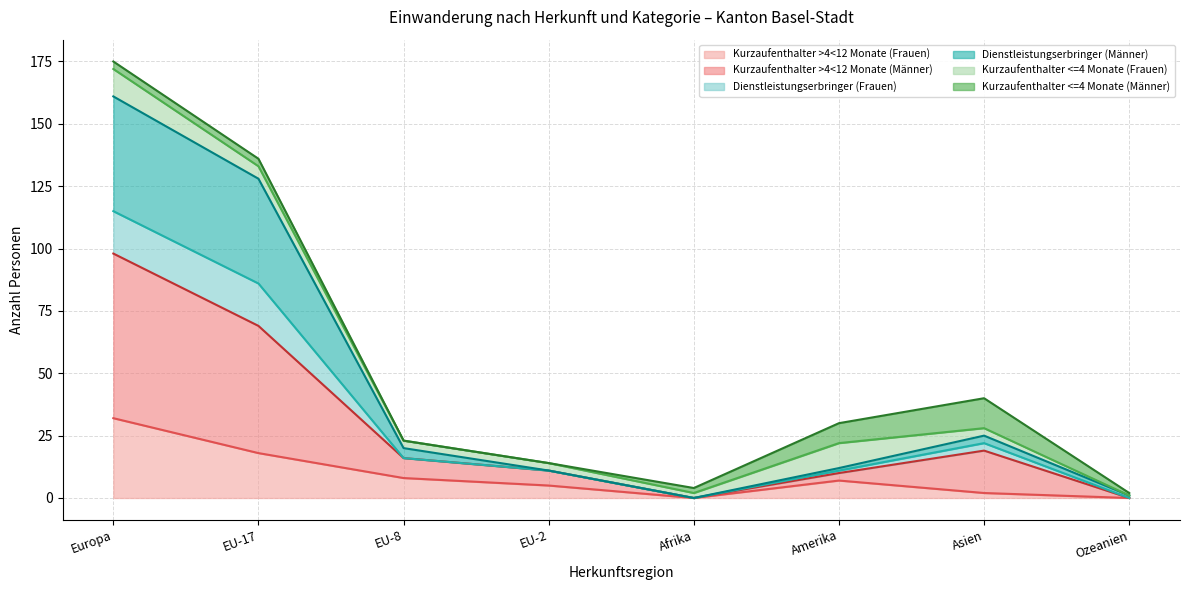

True or false: Dienstleistungserbringer (Männer) and Kurzaufenthalter >4<12 Monate (Frauen) intersect in this chart.

False